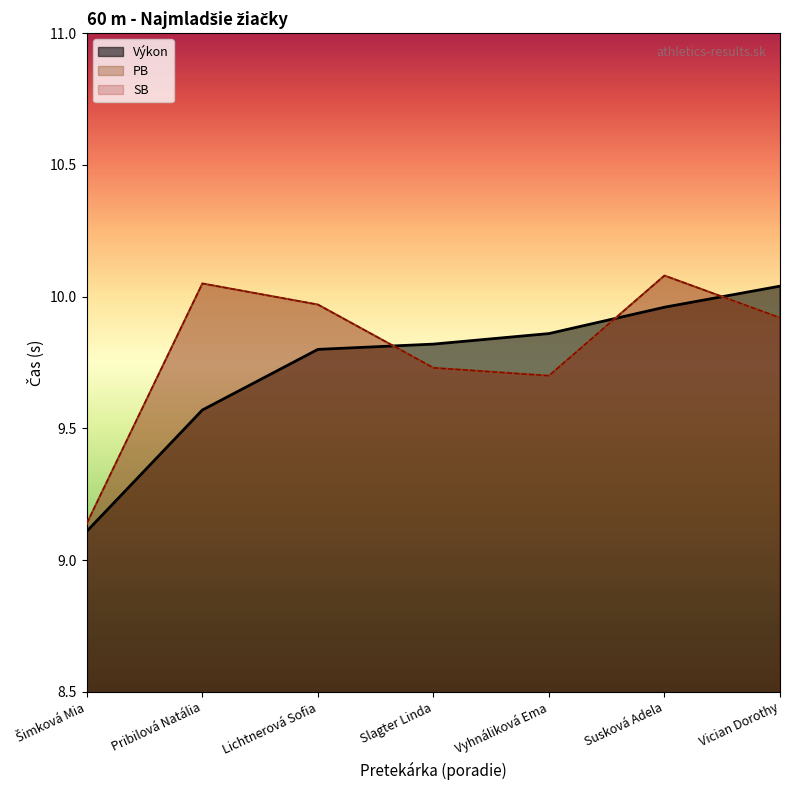

Does the chart display data point markers on the line(s)?

No